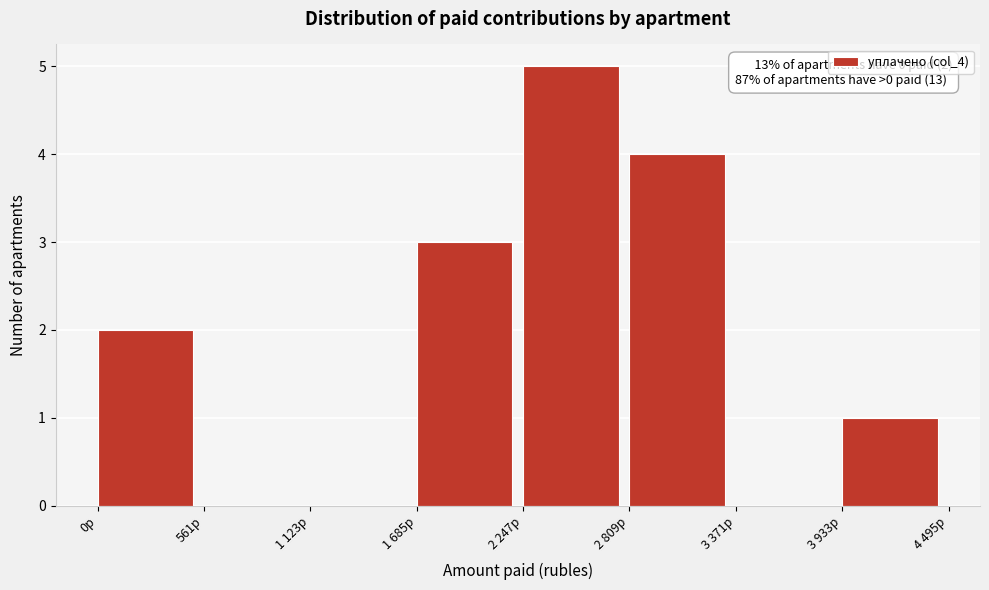

Reading right to left, extract all data points from this chart.

3 933р=1	3 371р=0	2 809р=4	2 247р=5	1 685р=3	1 123р=0	561р=0	0р=2